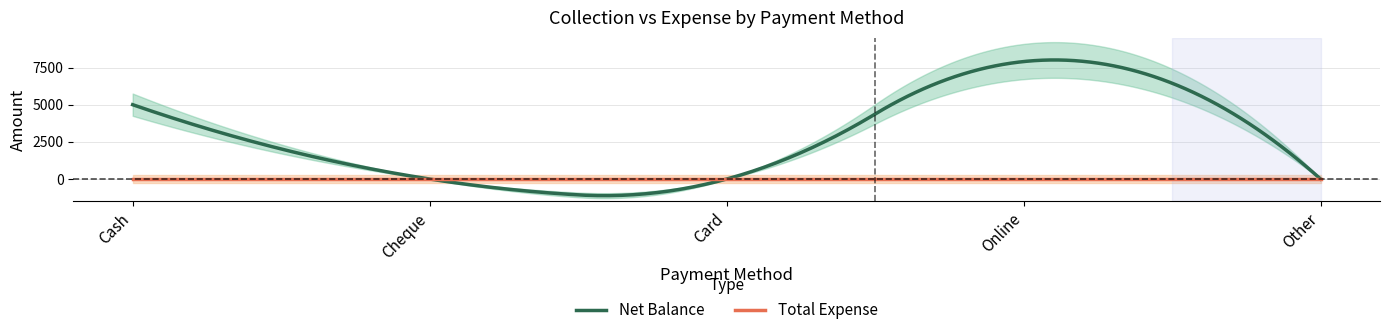

Between Cash and Card, which series saw the biggest shift?

Net Balance